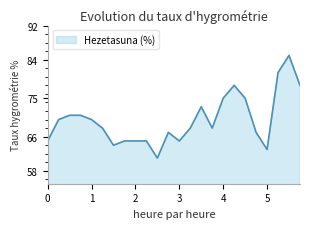

What is the average value?

70